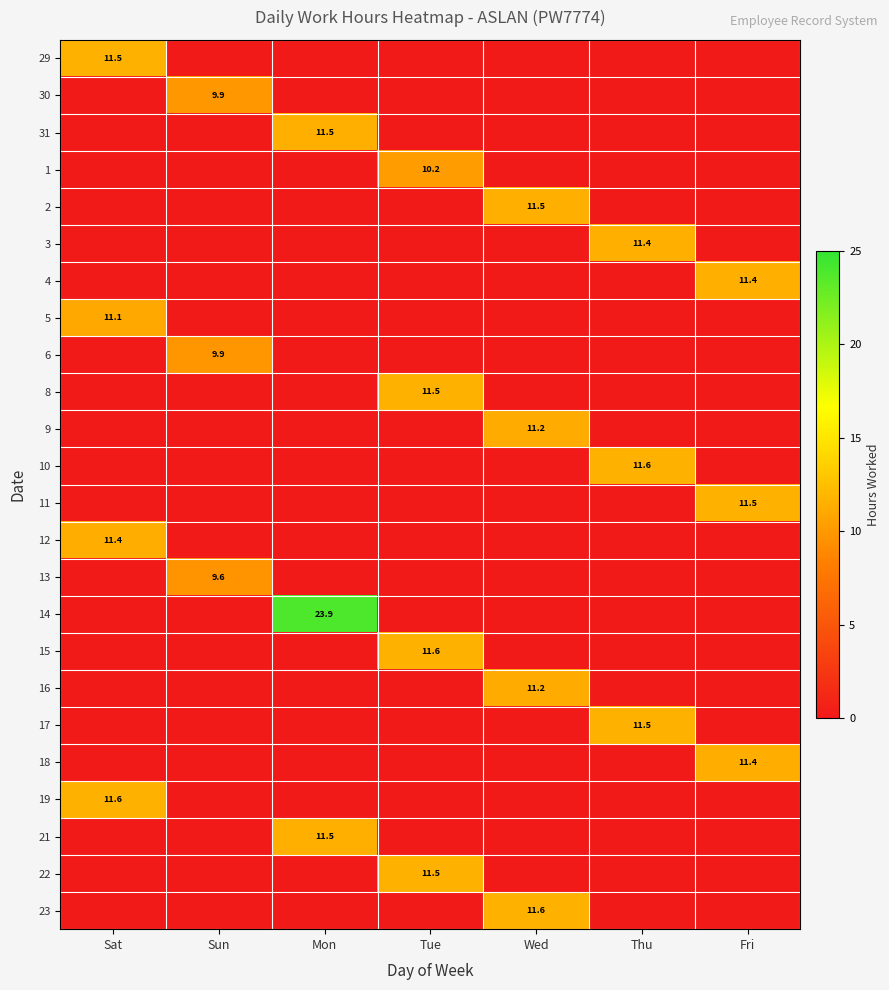

What is the greatest value displayed?

23.9